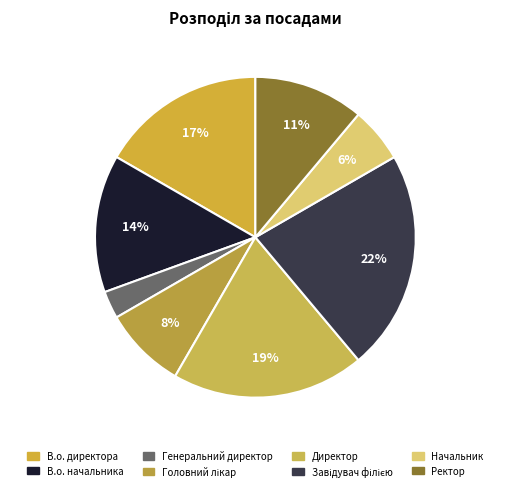

Does Ректор account for over 50% of the chart?

No